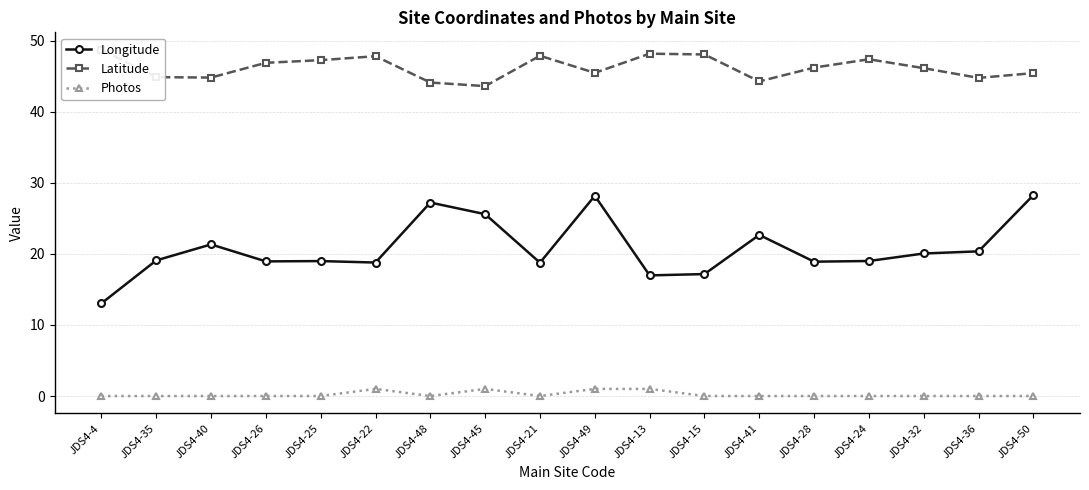

How many lines are shown in the chart?

3